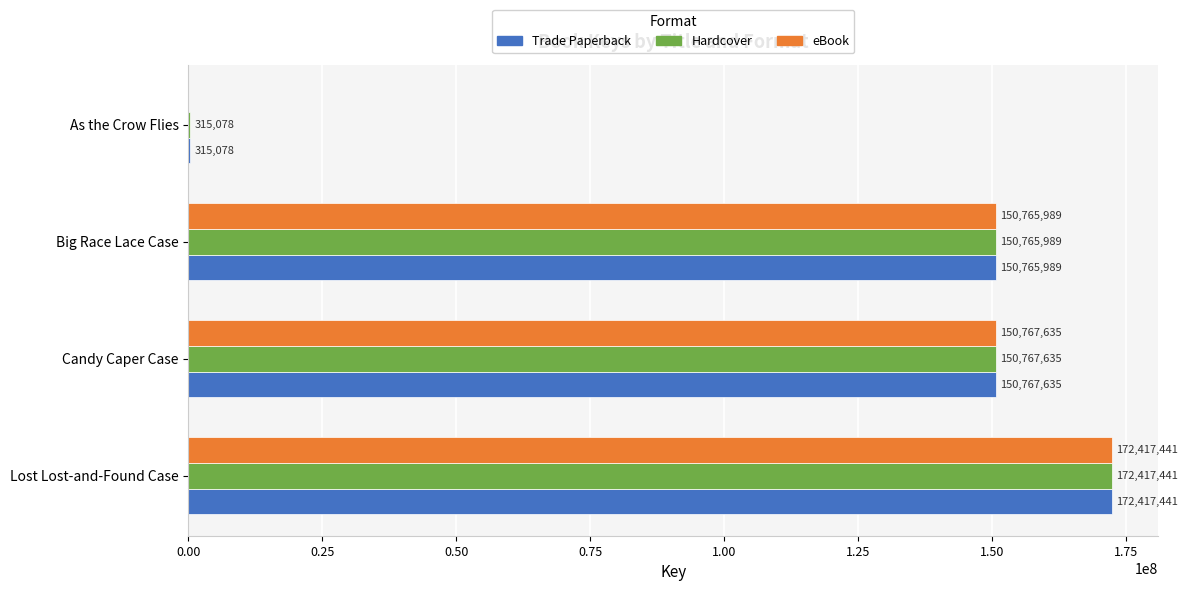

How many distinct data groups are displayed?

3